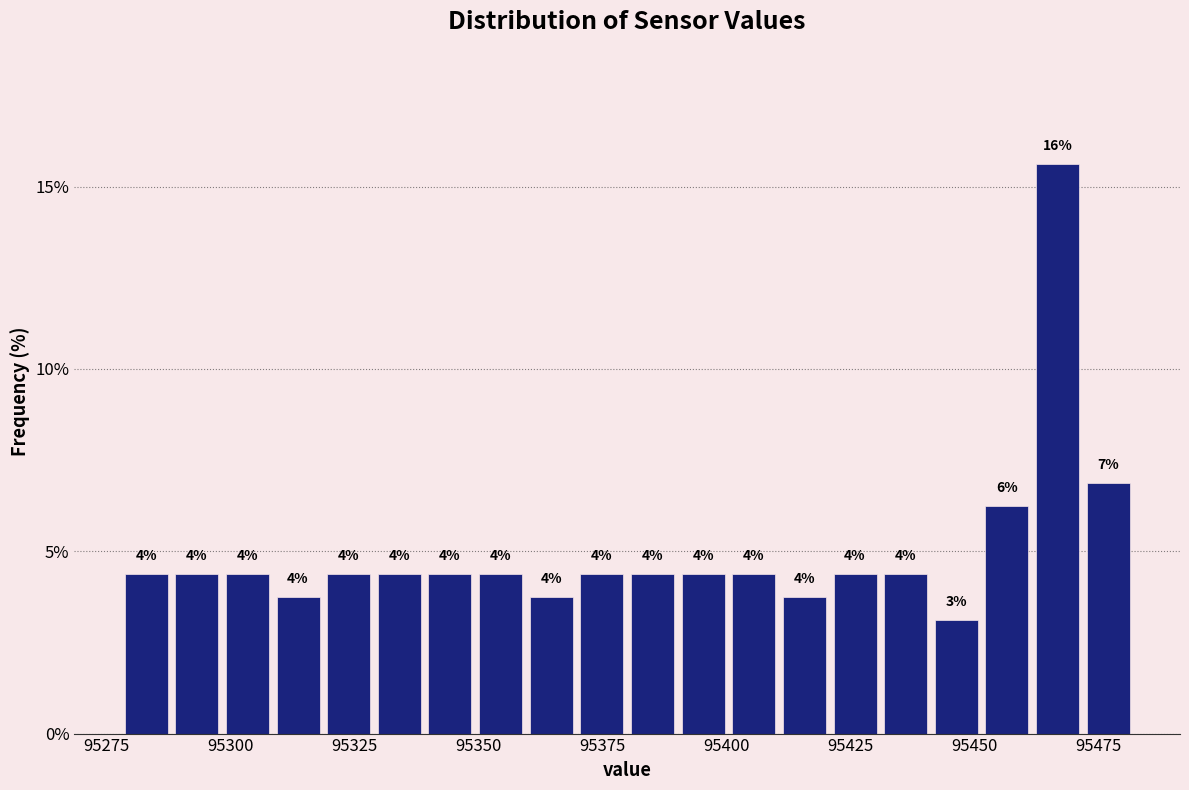

Read against the x-axis, roughly where is the centre of the tallest bar?

95465